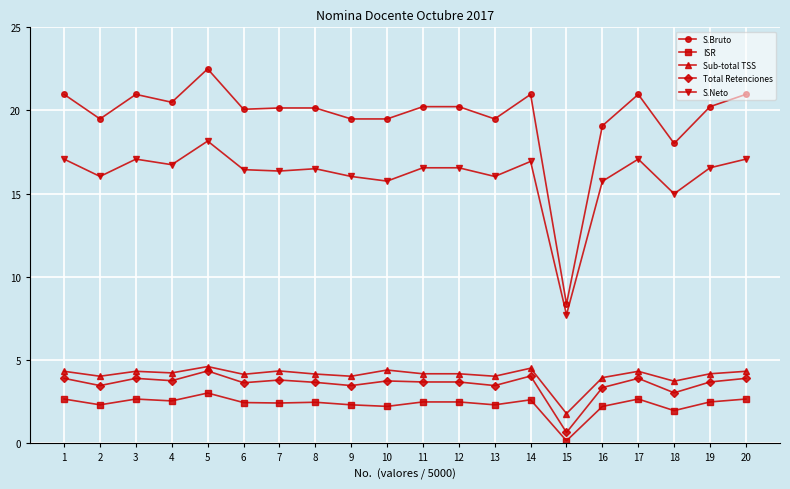

What is the spread (max minus min) of values at 8?

17.7